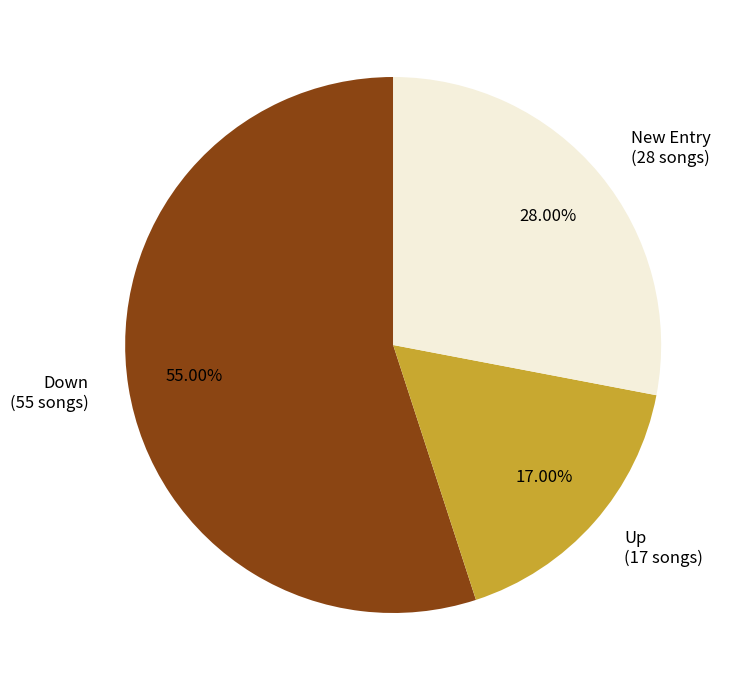

Do New Entry (28 songs) and Down (55 songs) together represent more than half of the pie?

Yes